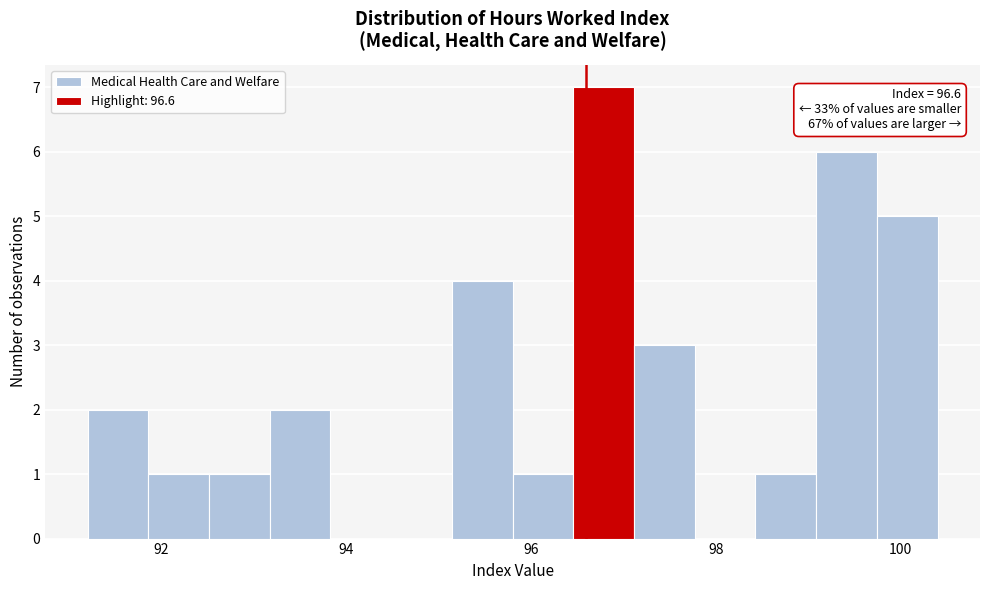

Around what value on the x-axis is the tallest bar? Give the approximate position of its centre, as read against the axis.

96.8